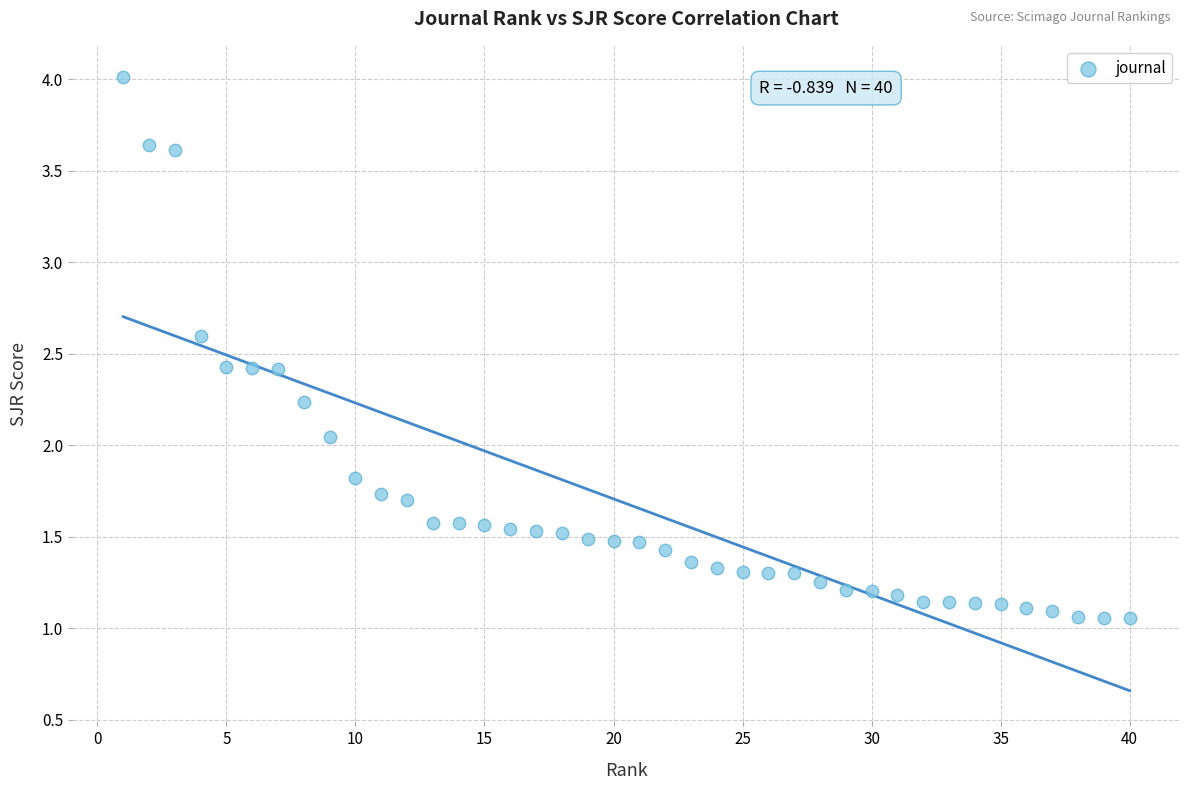

What is the range of X values (max minus min)?

39.0